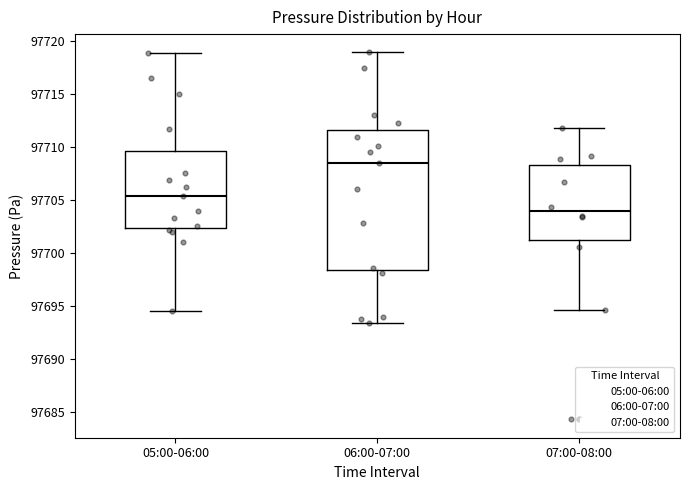

Which box is the tallest, from its lower edge to its upper edge?

06:00-07:00